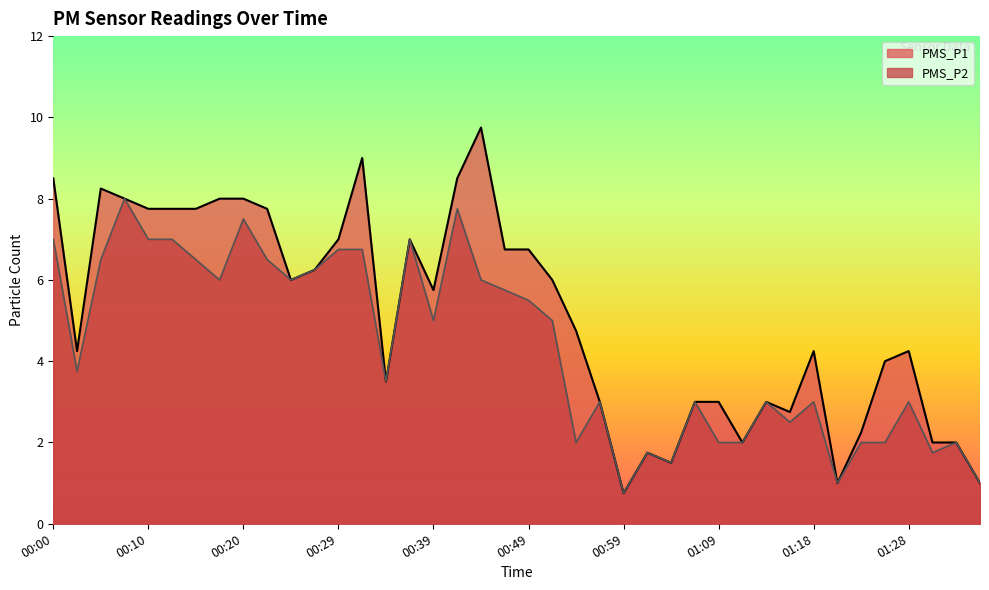

Rank the series at 01:04 from highest to lowest value.

PMS_P1, PMS_P2